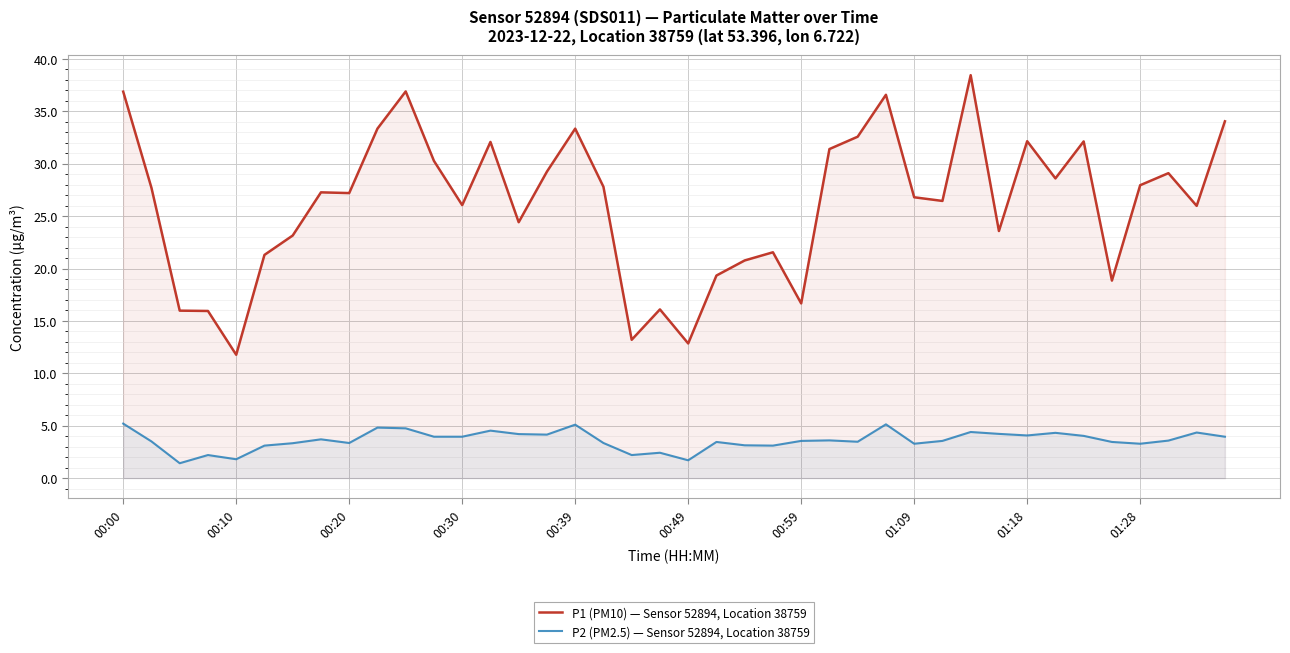

How many values in the P2 (PM2.5) — Sensor 52894, Location 38759 series exceed 3?

34